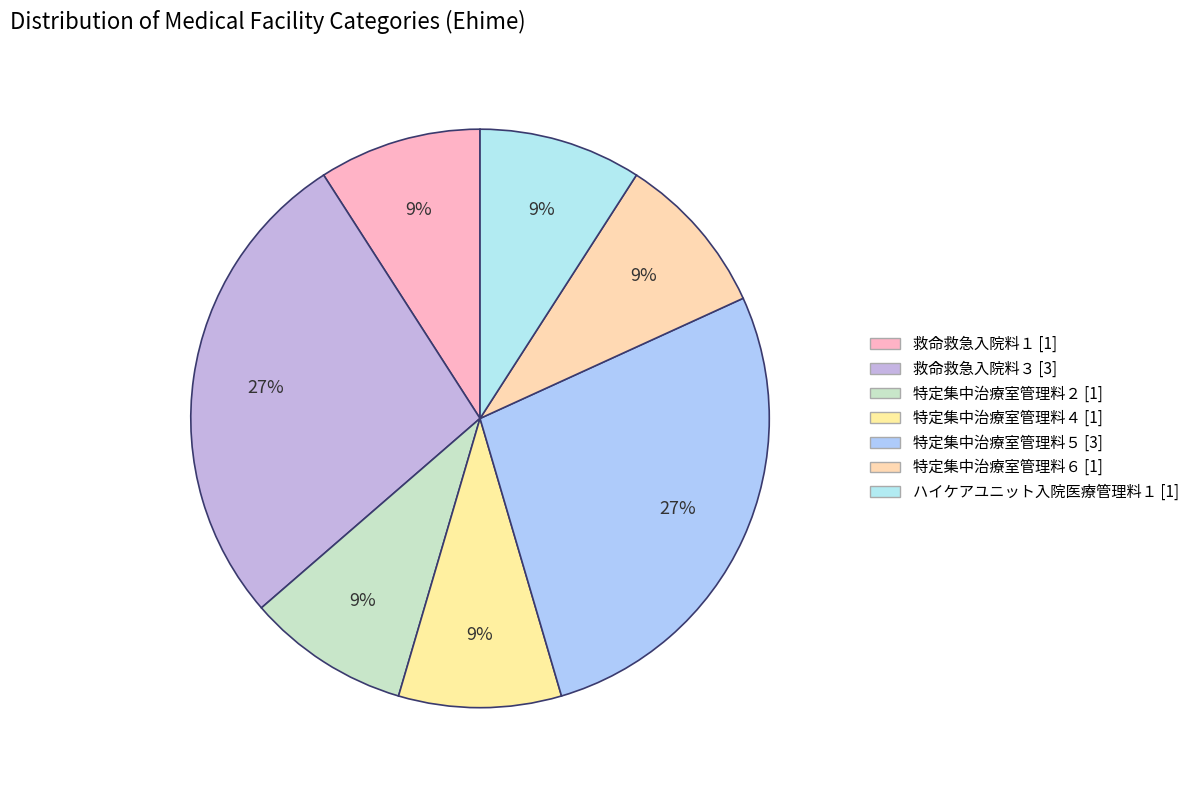

Approximately how many times larger is the value at 特定集中治療室管理料６ compared to 特定集中治療室管理料２?

1.0